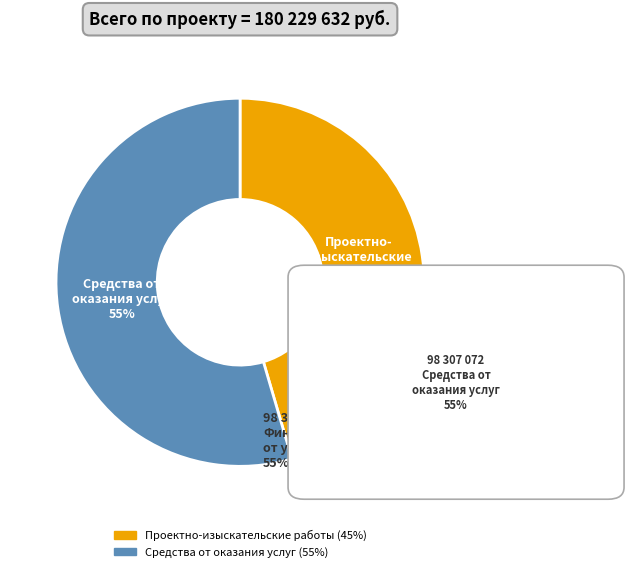

To the nearest percent, what is the average slice percentage?

50%